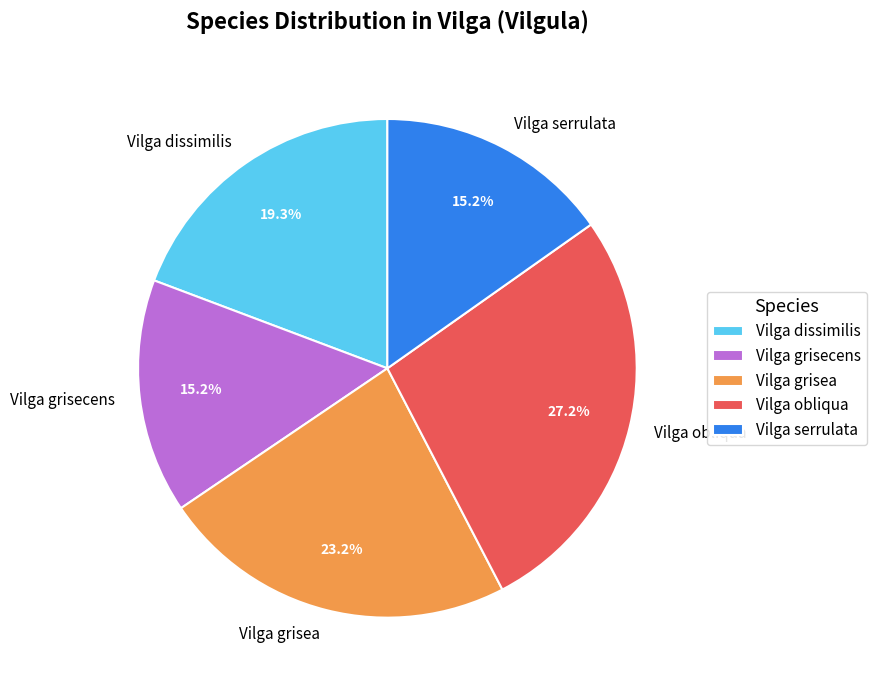

How many segments does this pie chart have?

5